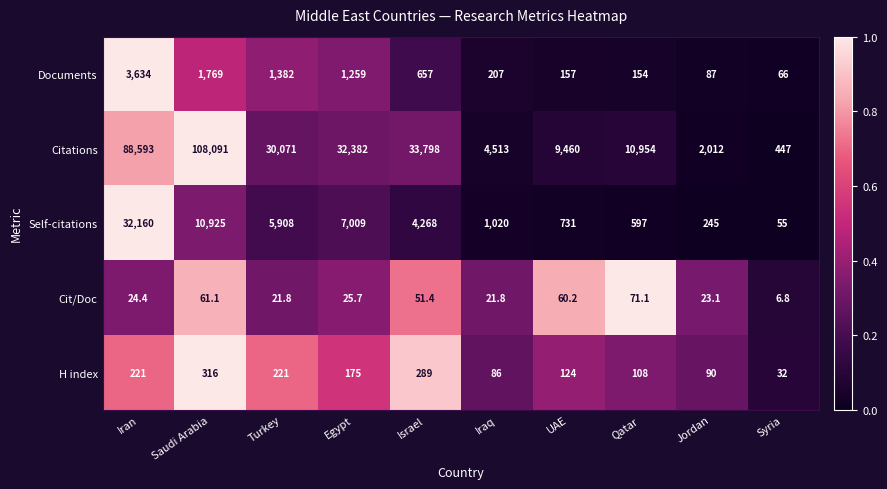

At which category is the sum across all series the highest?

Iran